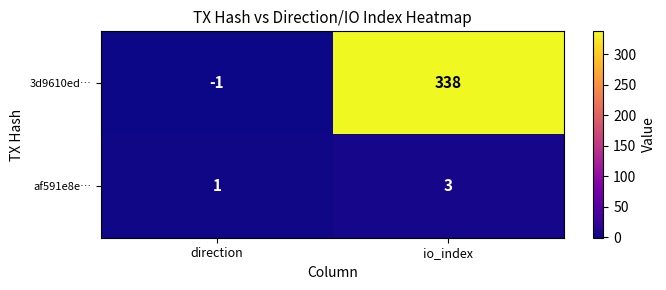

What is the sum of the 3d9610ed… values at direction and io_index?

337